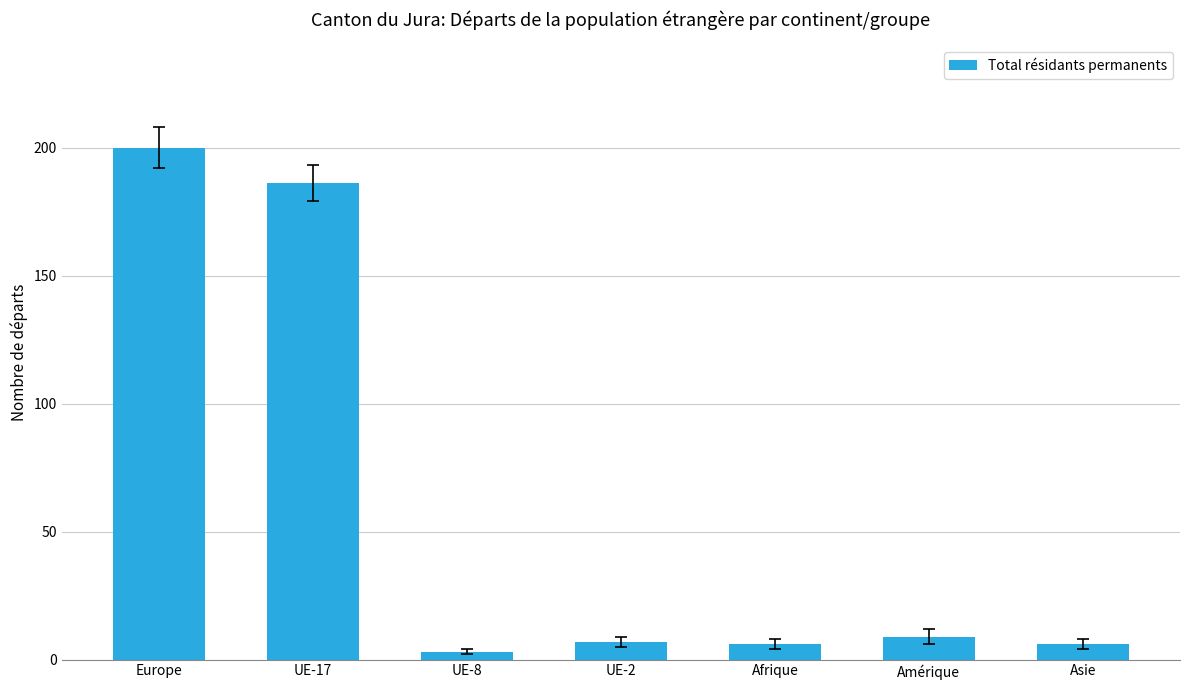

What position from the left is Asie?

7